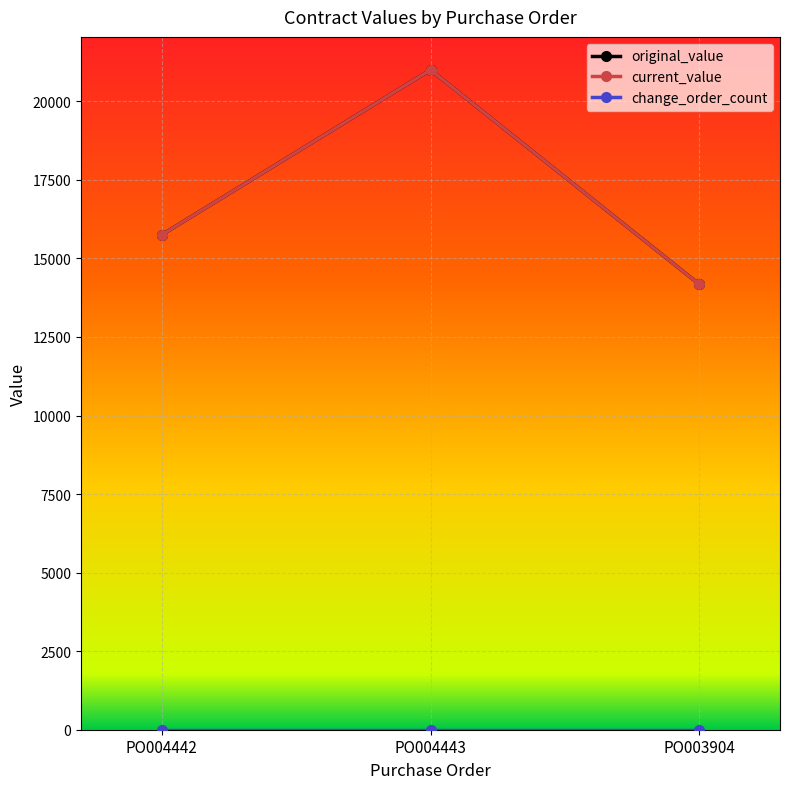

Is this an area chart (filled region under the line)?

No